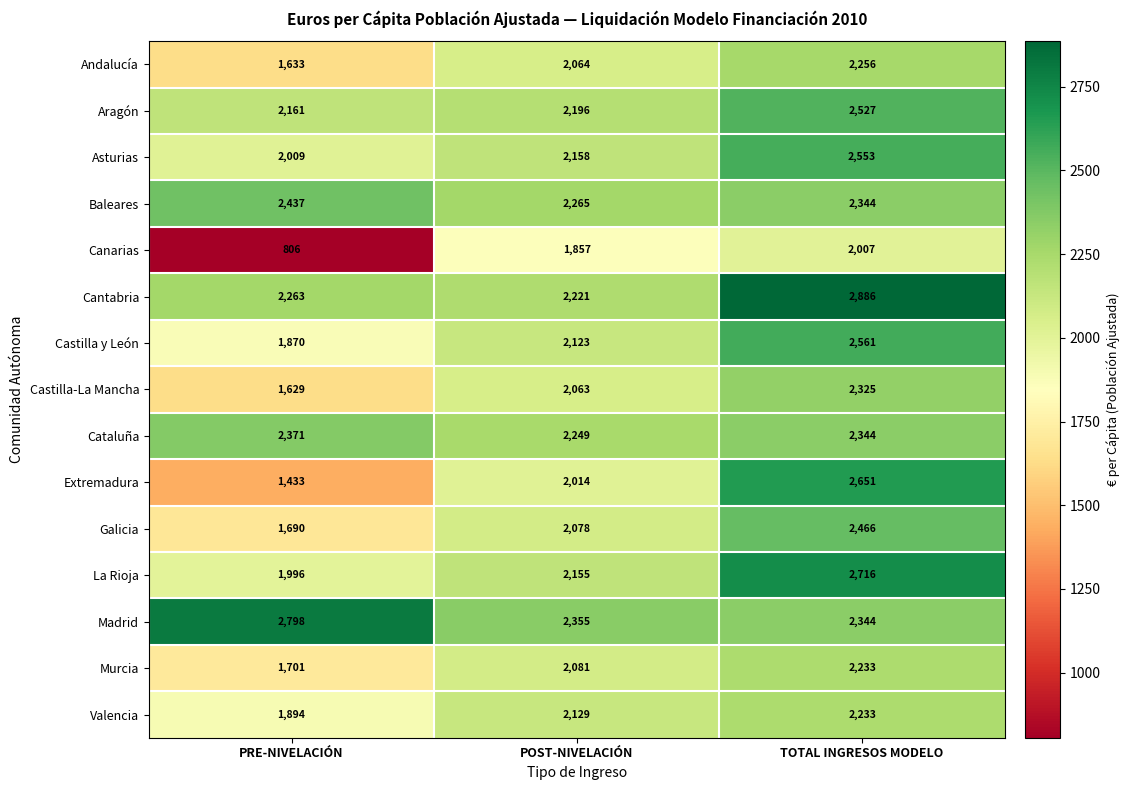

Count the number of categories in the chart.

3